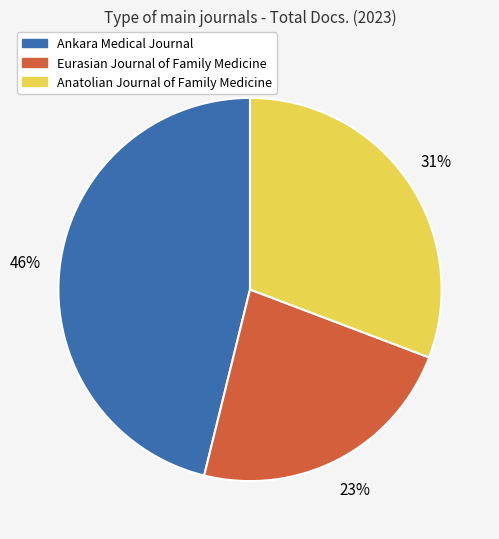

Which category has the biggest portion of the pie?

Ankara Medical Journal